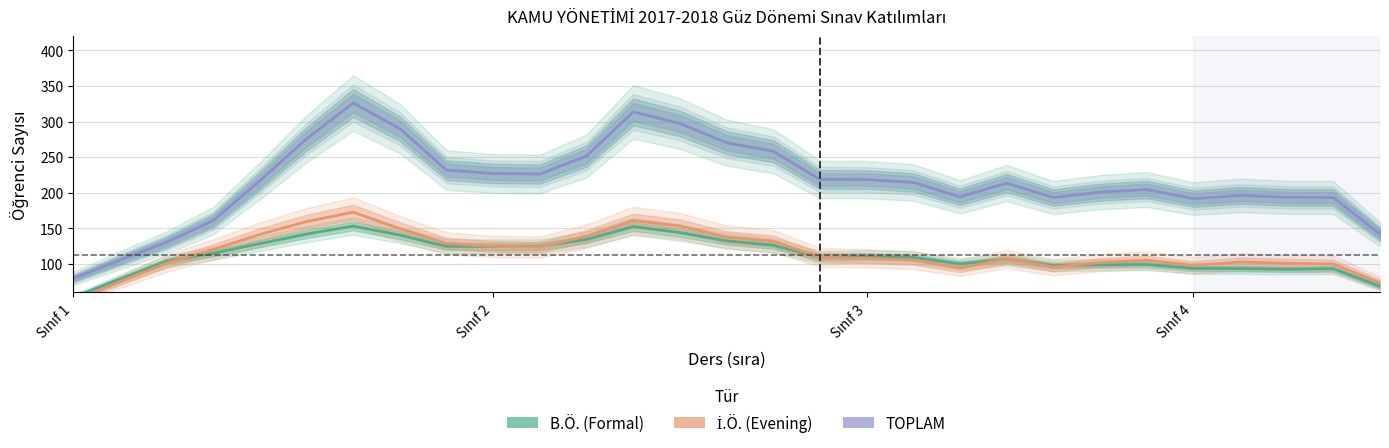

Which series has the largest total across all categories?

TOPLAM